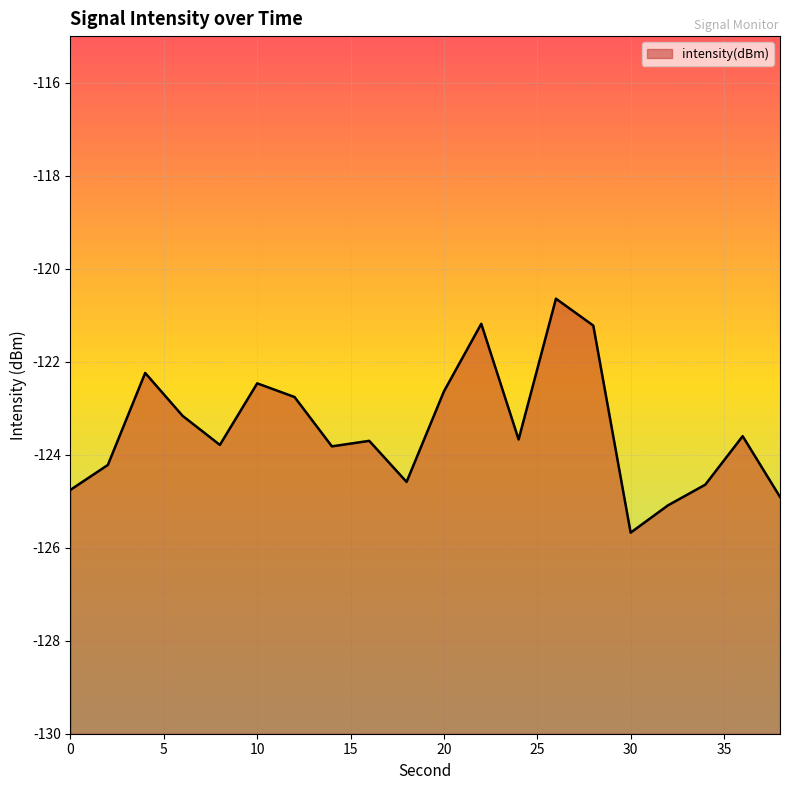

What is the greatest value displayed?

-120.6